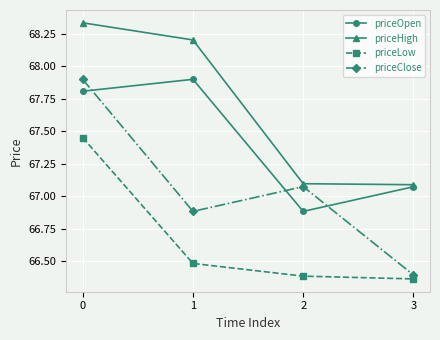

Rank the series by their average value, from highest to lowest.

priceHigh, priceOpen, priceClose, priceLow